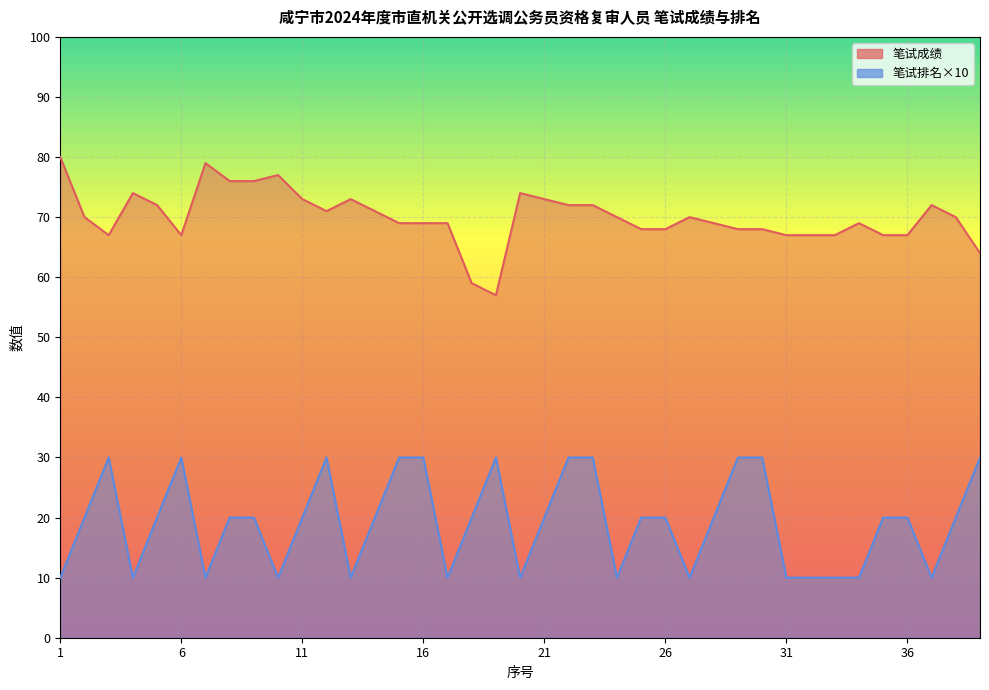

True or false: 笔试排名 and 笔试成绩 cross at least once.

False